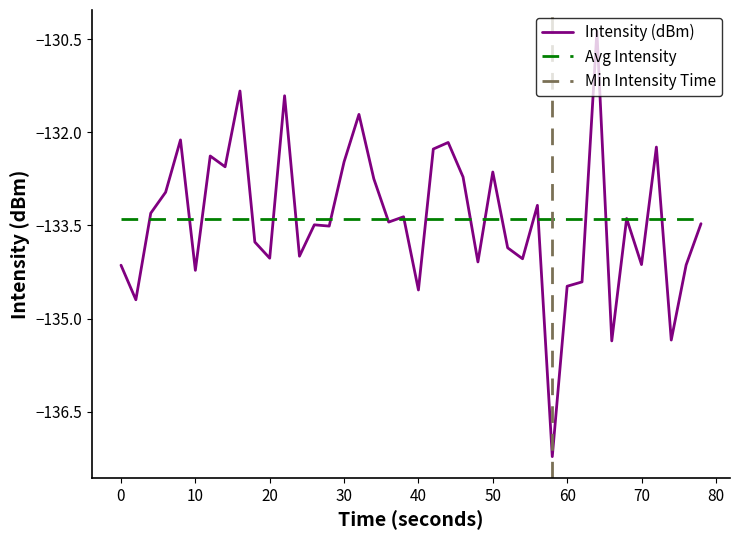

What is the highest value of the Intensity (dBm) series?

-130.4